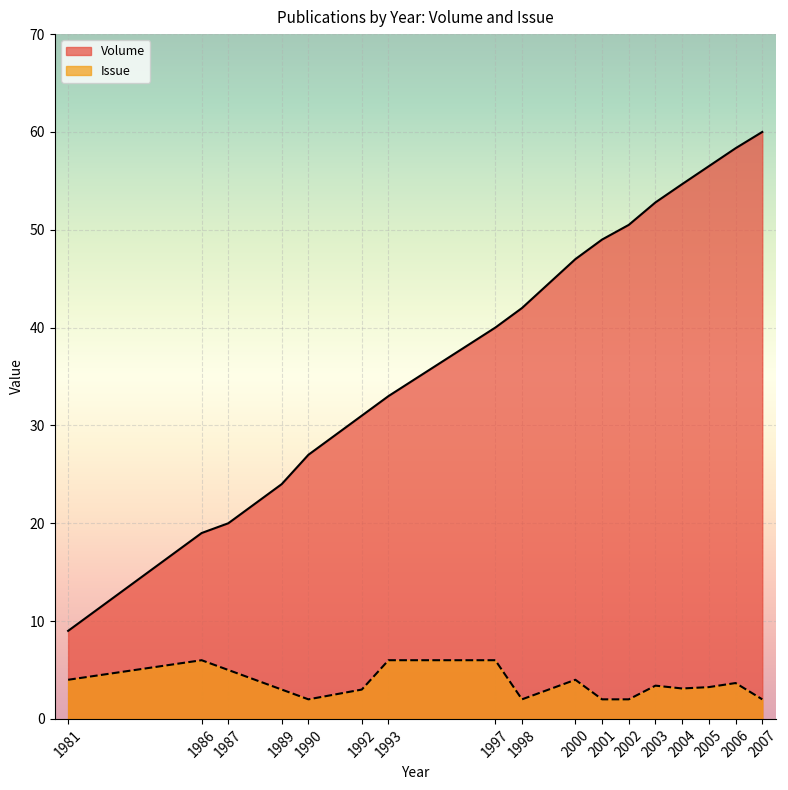

What is the minimum value shown in the chart?

2.0